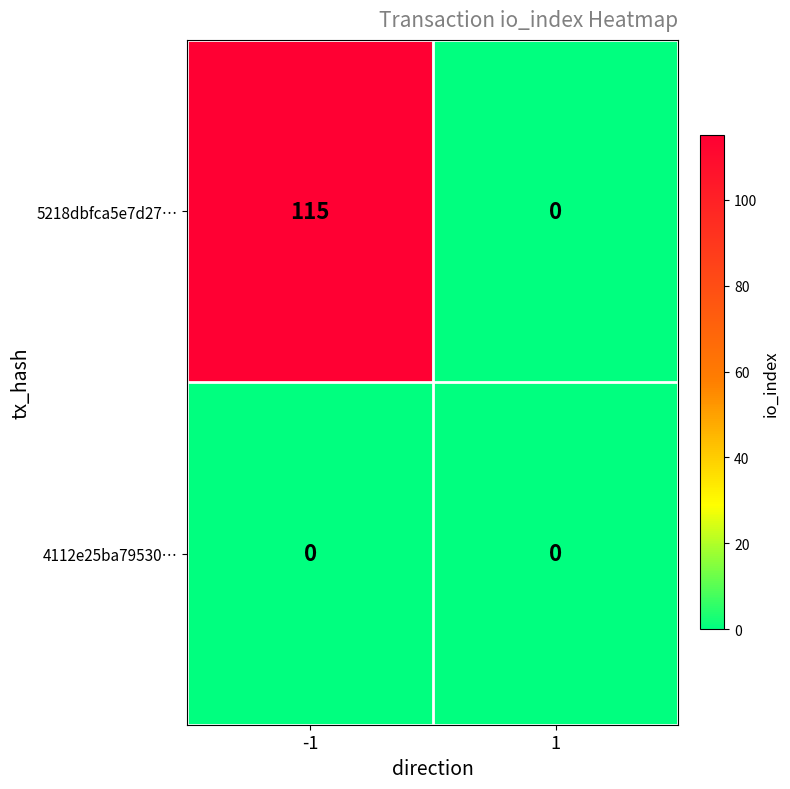

Rank the series by their average value, from highest to lowest.

5218dbfca5e7d27…, 4112e25ba79530…